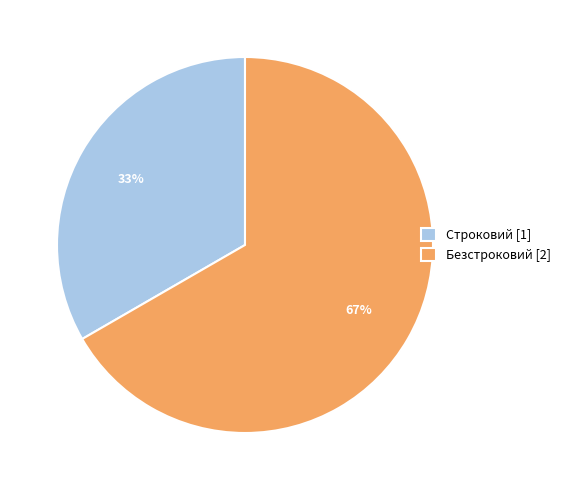

Which has a higher value, Строковий [1] or Безстроковий [2]?

Безстроковий [2]